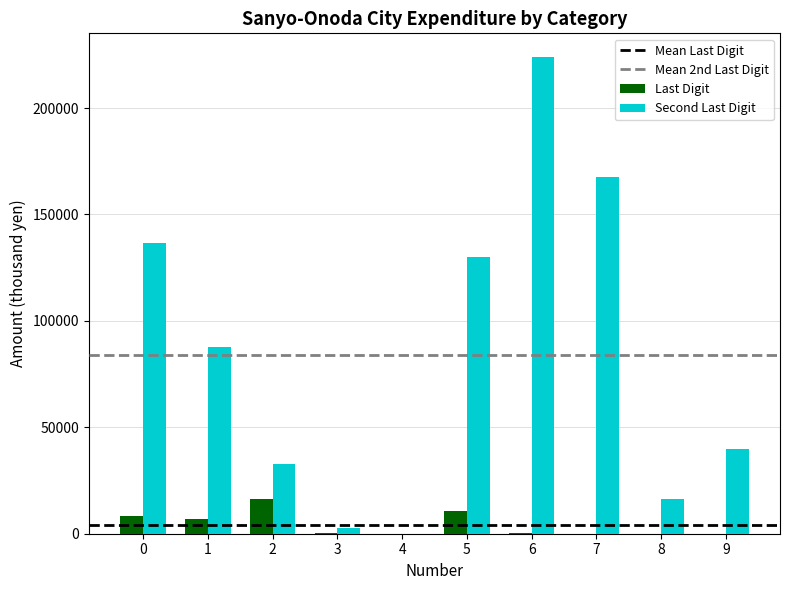

Does the chart contain stacked bars?

No